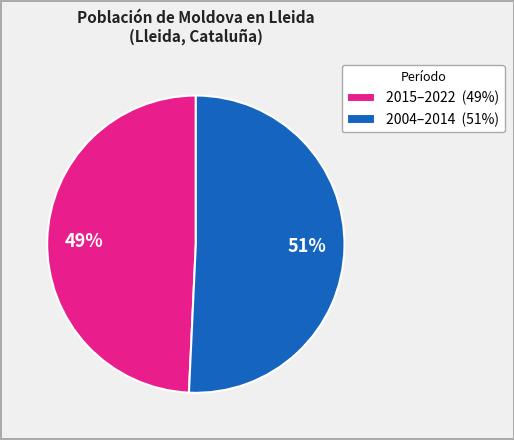

To the nearest percent, what portion does 2015–2022 (49%) represent?

49%